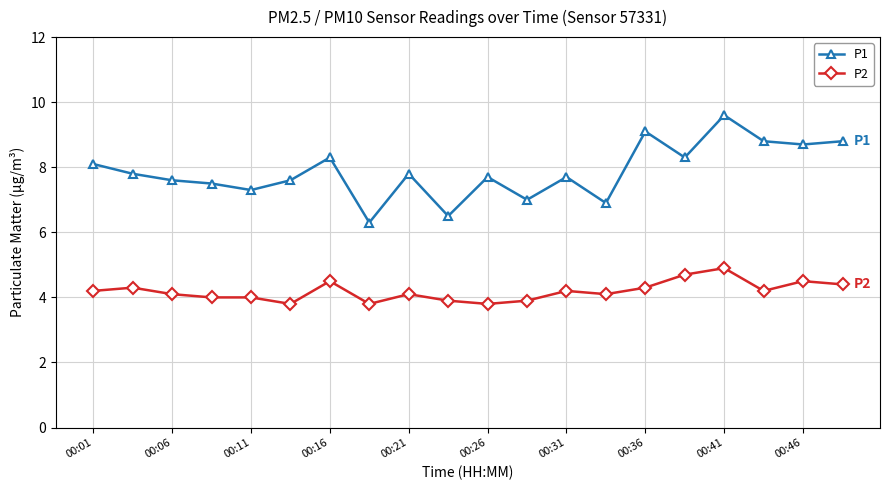

What is the sum of all P1 values?

157.4